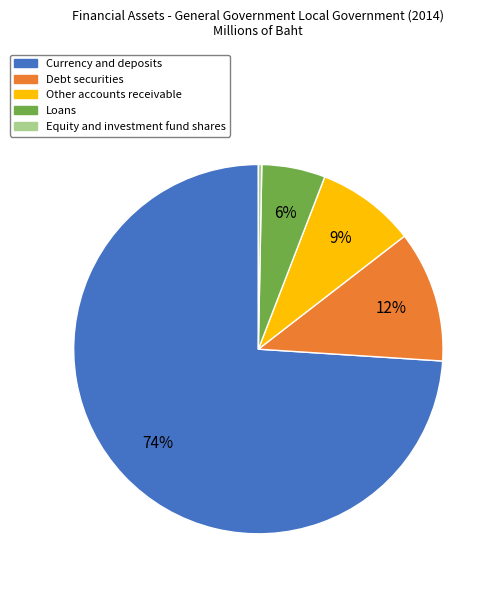

How many segments does this pie chart have?

5